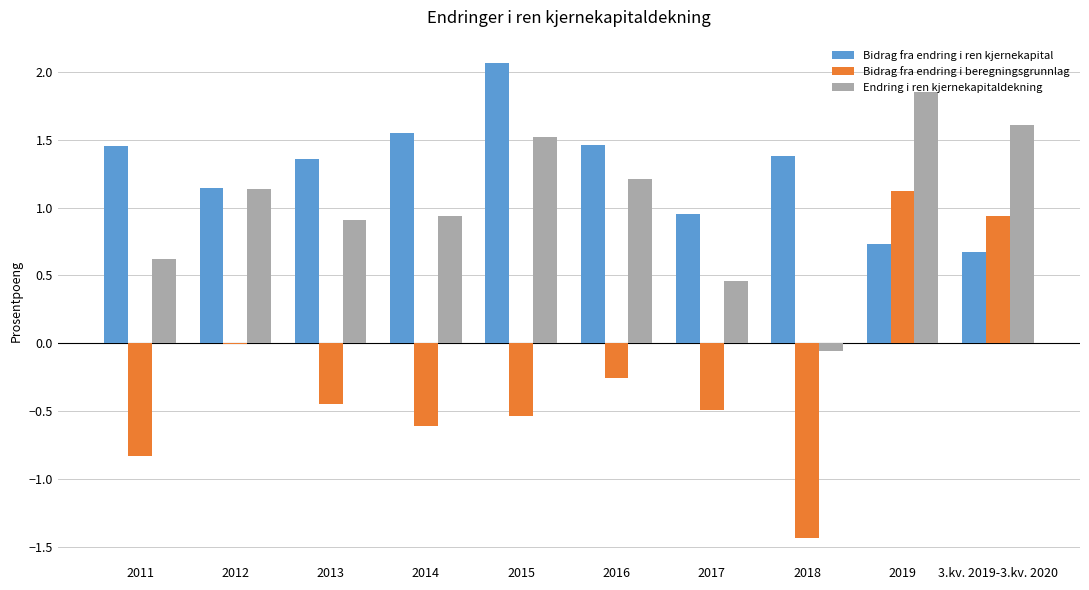

Where is Bidrag fra endring i ren kjernekapital nearest to the value 1?

2017